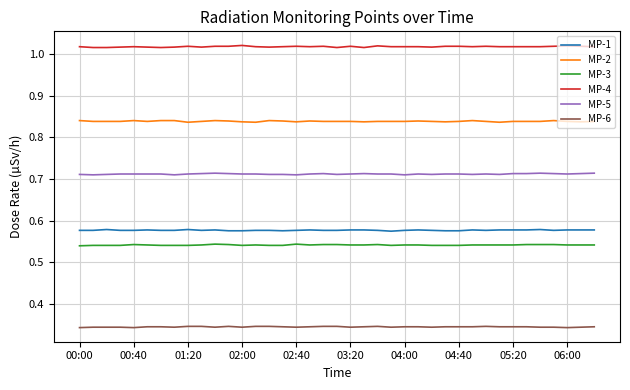

Which series has the largest total across all categories?

MP-4